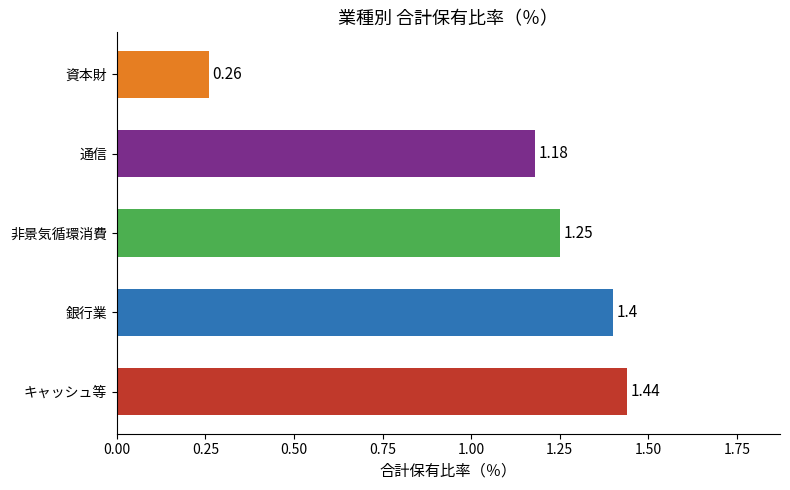

What is the average value?

1.1